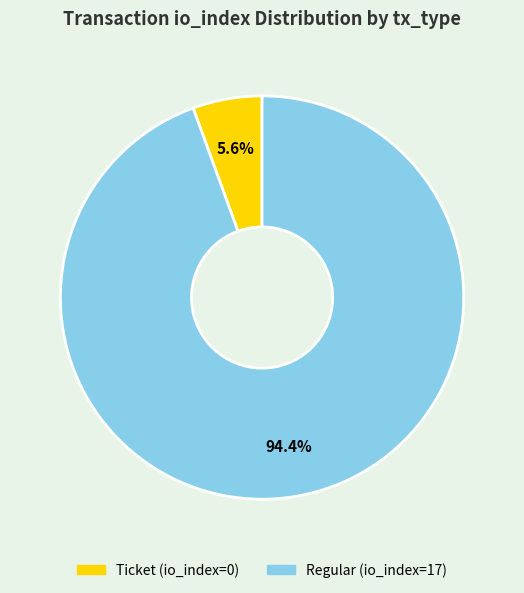

To the nearest percent, what is the difference between the largest and smallest slice percentages?

89%